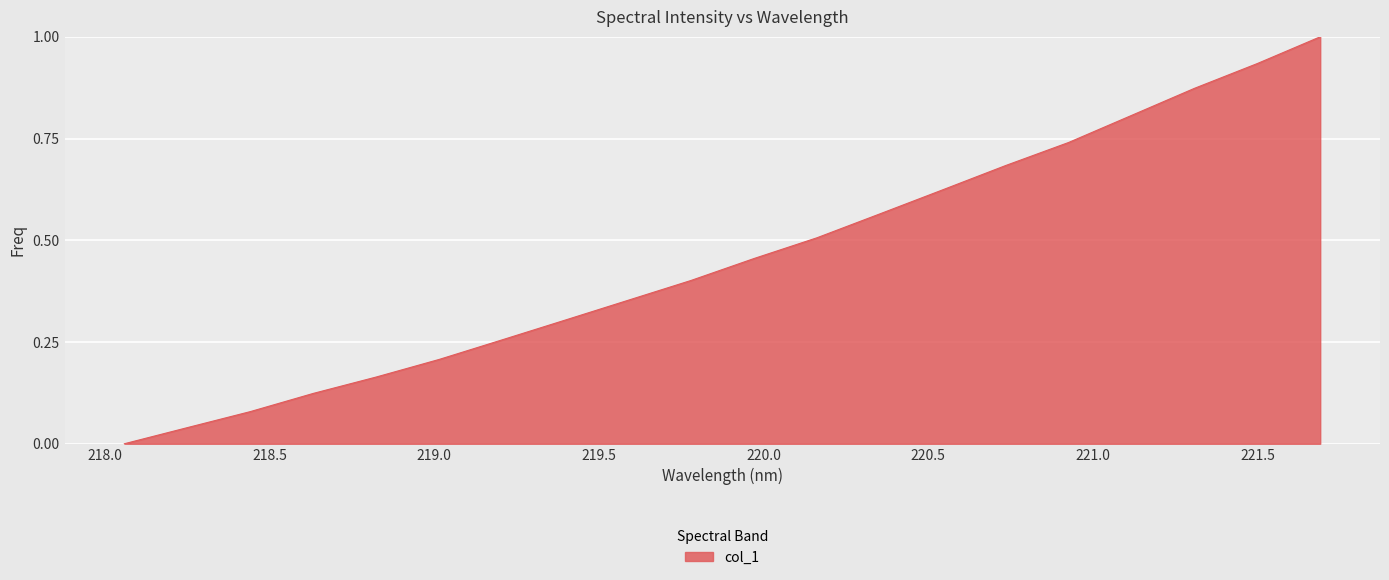

What is the greatest value displayed?

1.0